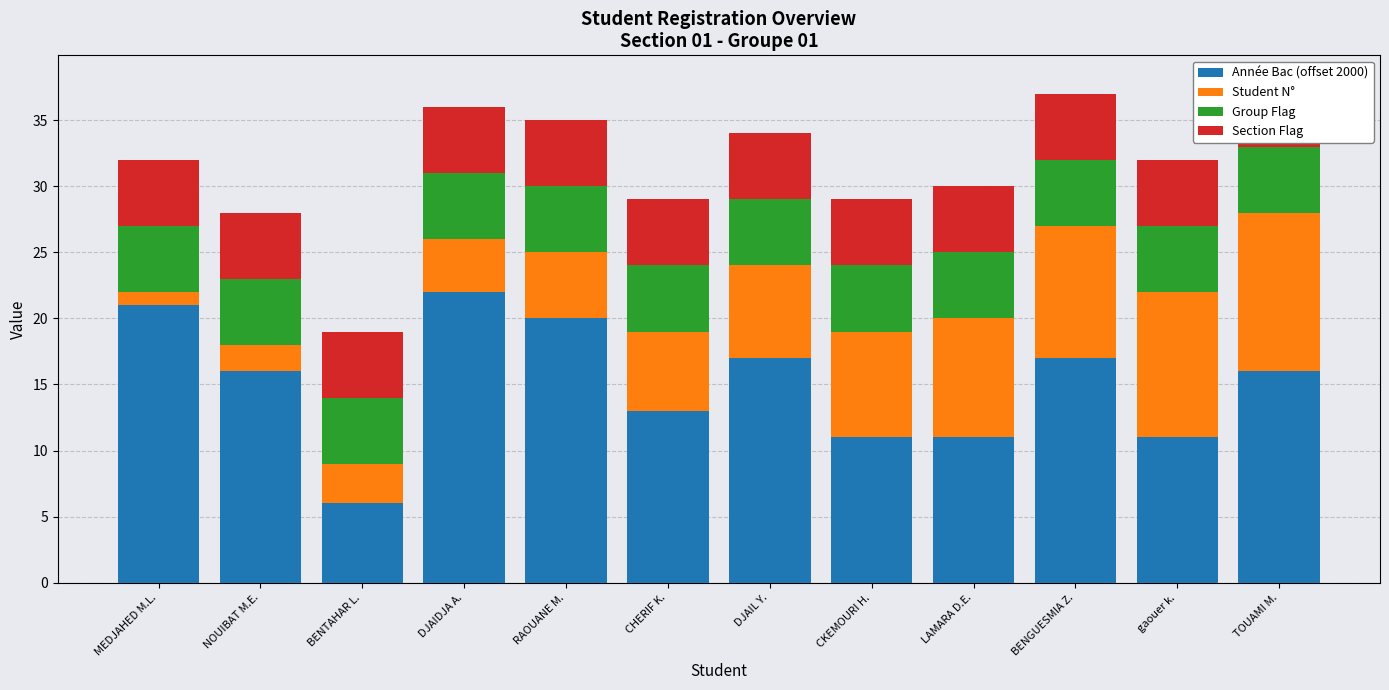

What is the sum of all Student N° values?

78